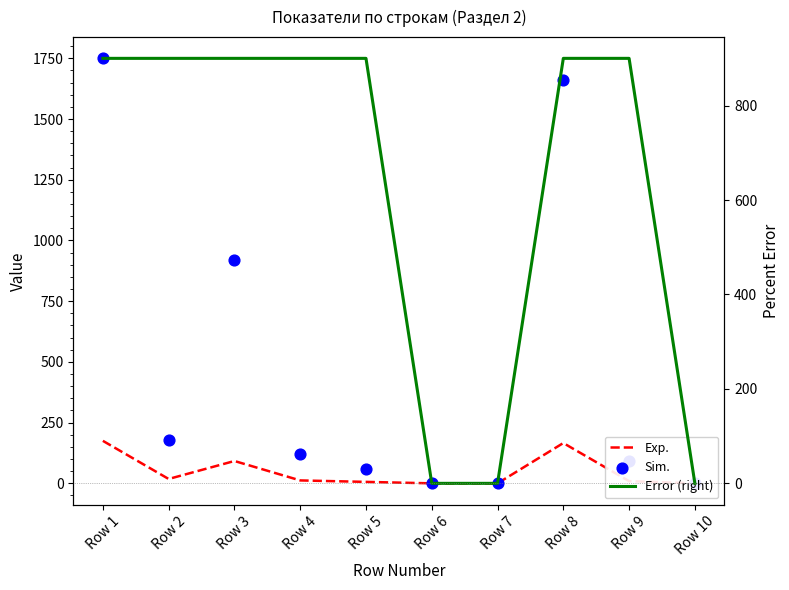

At how many categories does at least one series exceed 148?

7